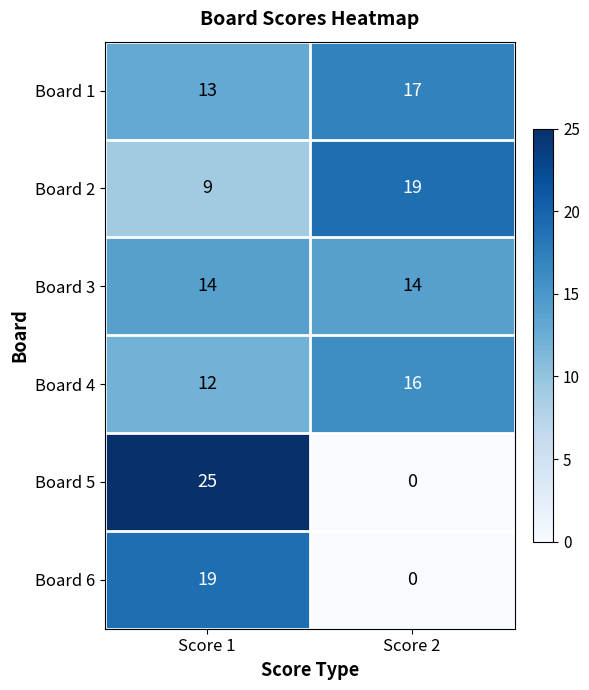

List the labels in order of Board 5 value, smallest first.

Score 2, Score 1